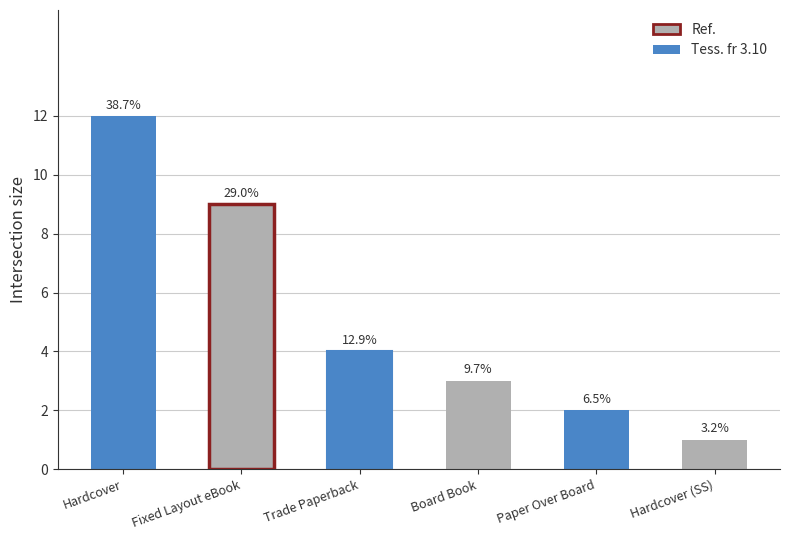

How many bars are there in total?

6